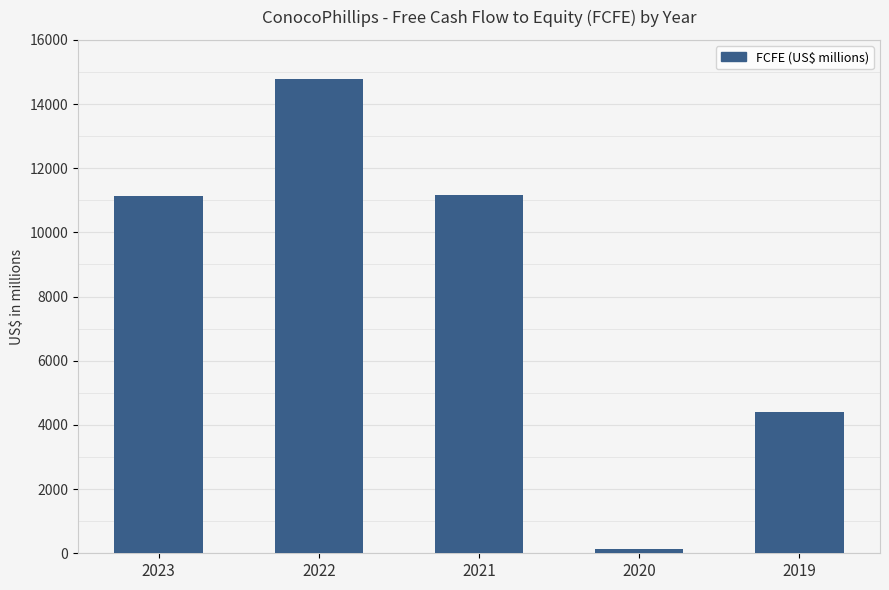

At which label does the data first exceed 11125?

2022